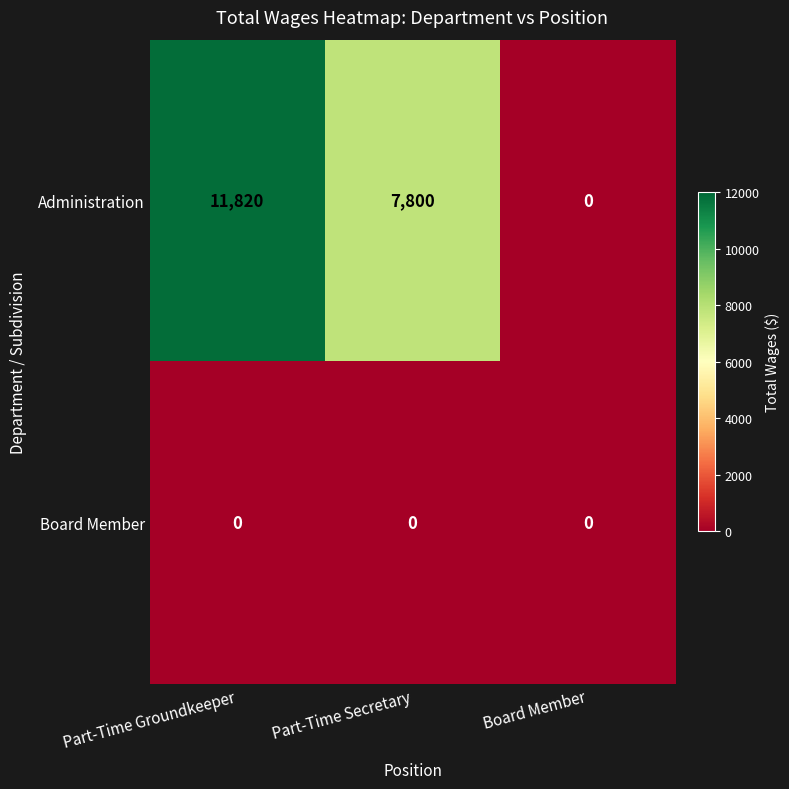

What is the approximate value of Administration at Part-Time Groundkeeper, to the nearest 100?

11800